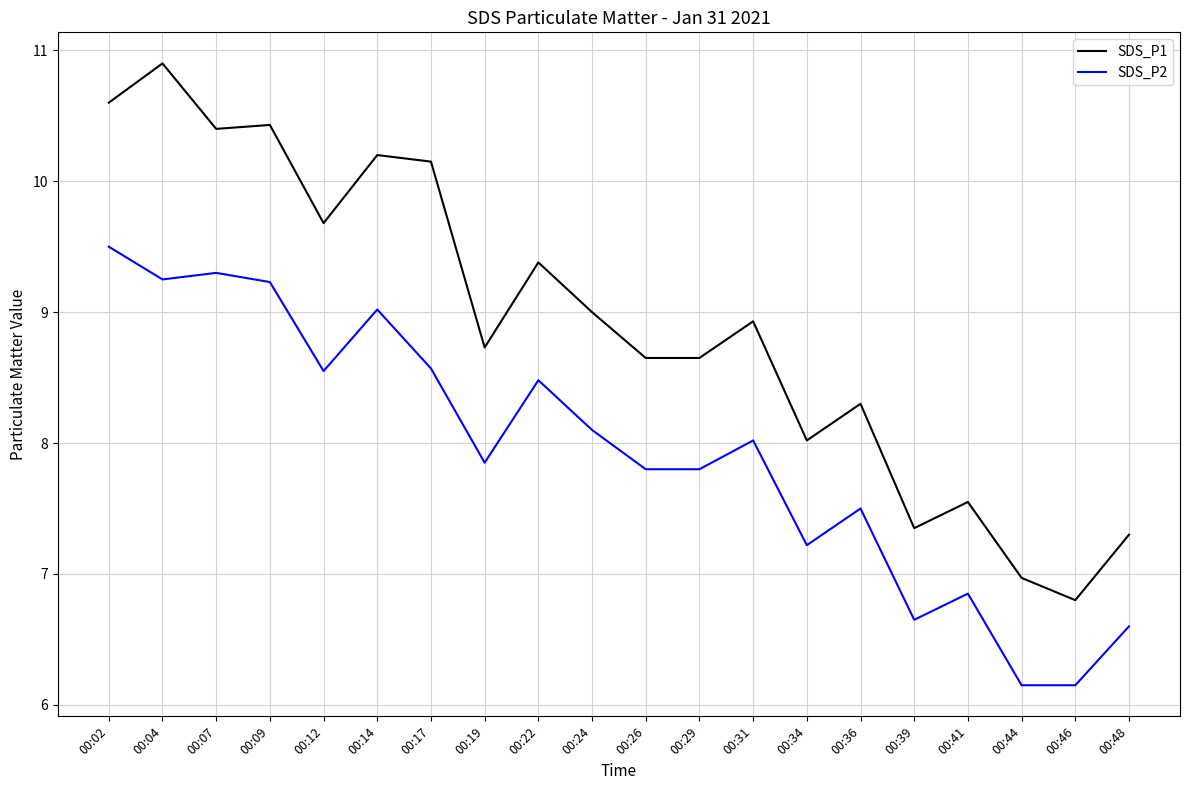

What is the difference between the maximum and second lowest values in the SDS_P1 series?

3.9